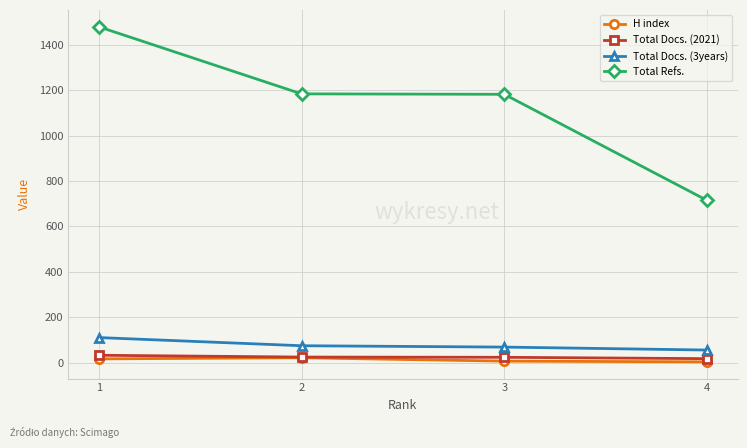

What is the maximum value shown in the chart?

1481